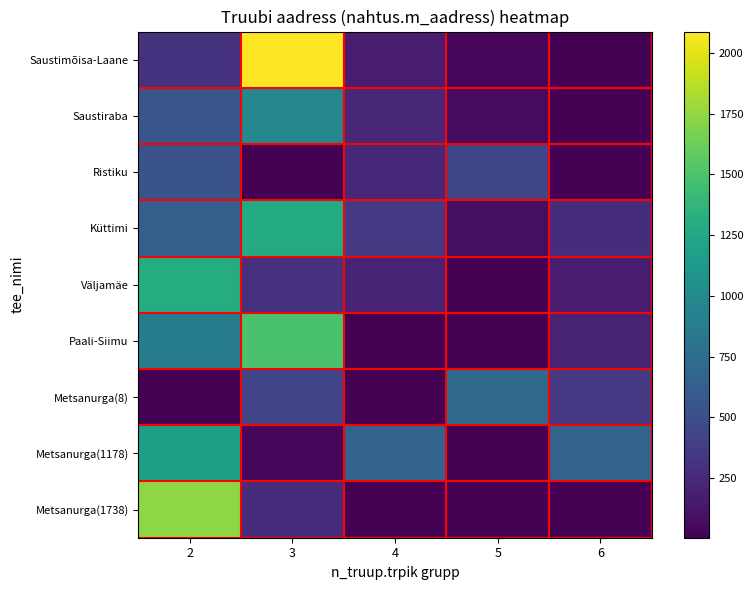

List the series in order of their peak value, highest first.

Saustimõisa-Laane, Metsanurga(1738), Paali-Siimu, Väljamäe, Küttimi, Metsanurga(1178), Saustiraba, Metsanurga(8), Ristiku